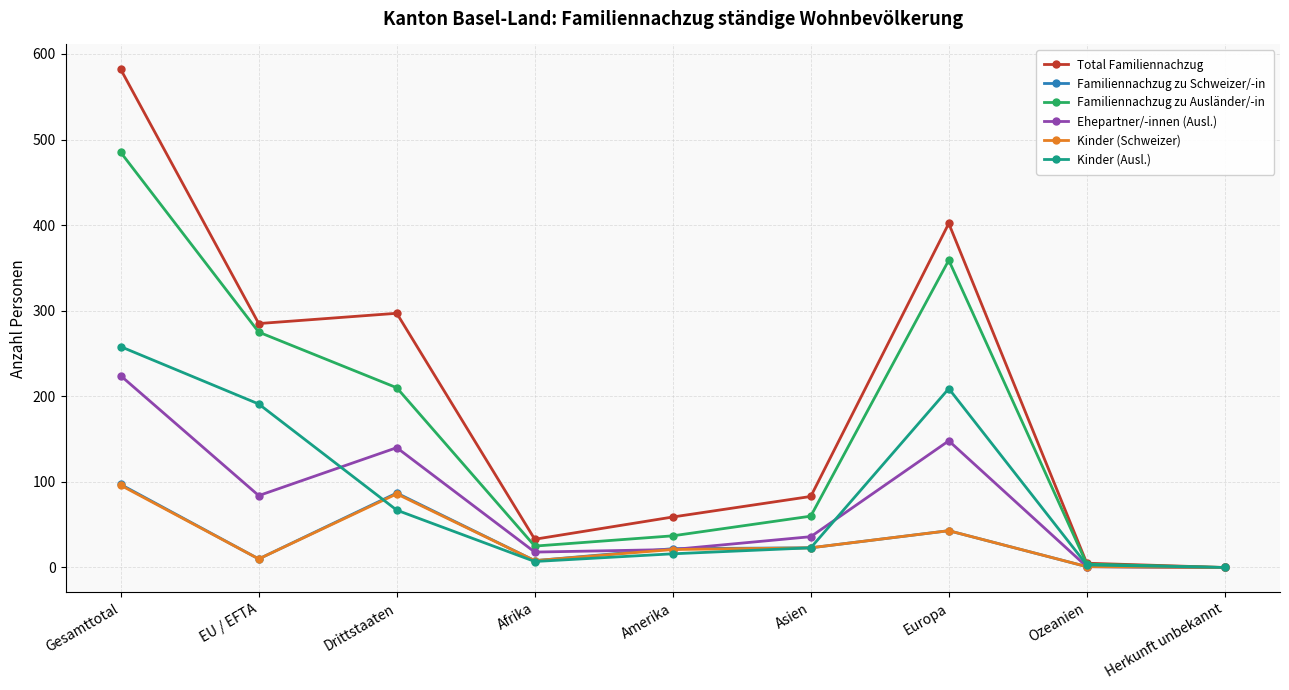

What is the difference between the highest and lowest values at Gesamttotal?

486